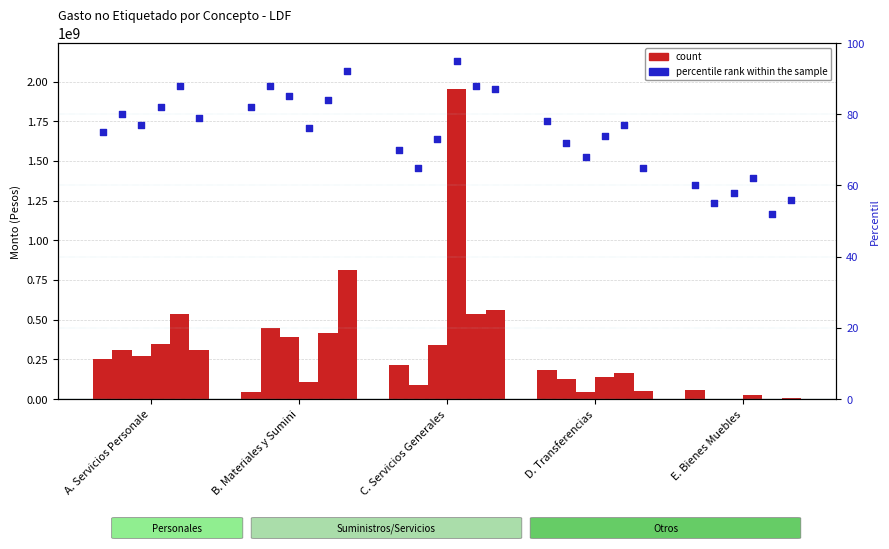

Is the value of percentile 2019 at C. Servicios Generales greater than the value of count 2019 at B. Materiales y Sumini?

No